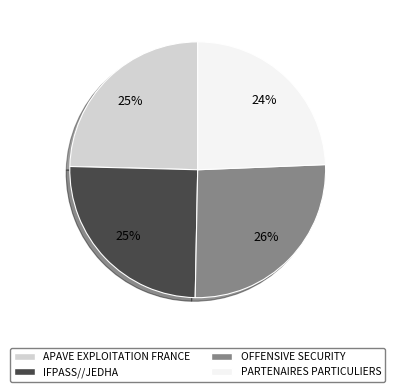

The OFFENSIVE SECURITY slice represents 32% of the pie. True or false?

False